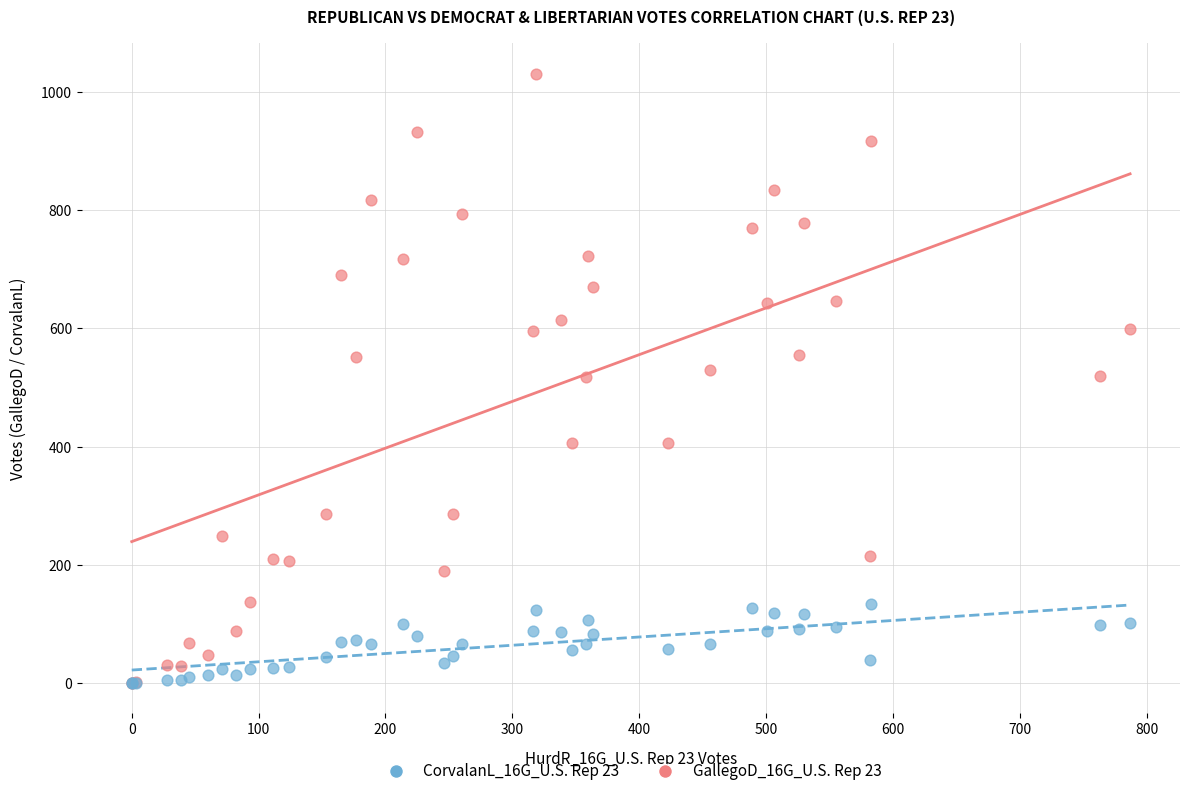

Which series reaches the maximum Y coordinate?

GallegoD_16G_U.S. Rep 23